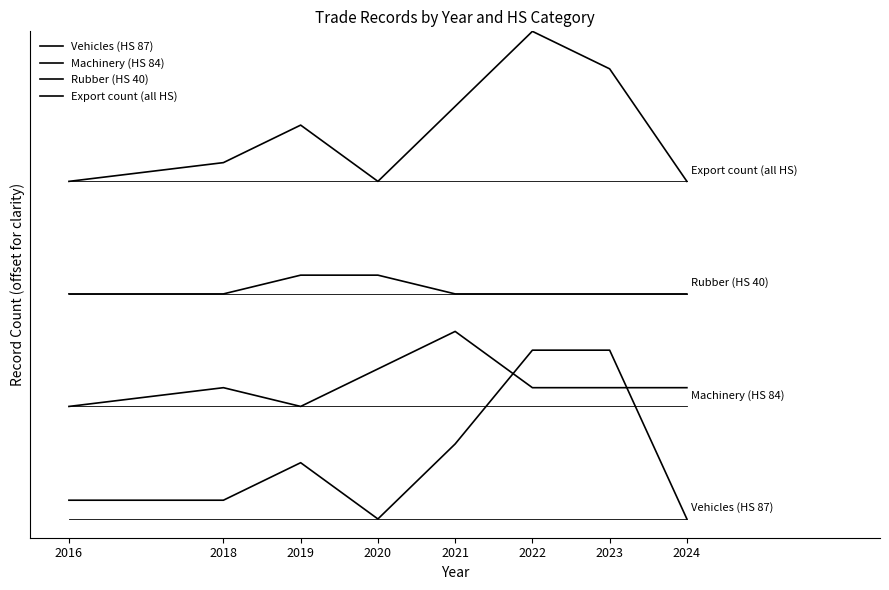

Is this an area chart (filled region under the line)?

No